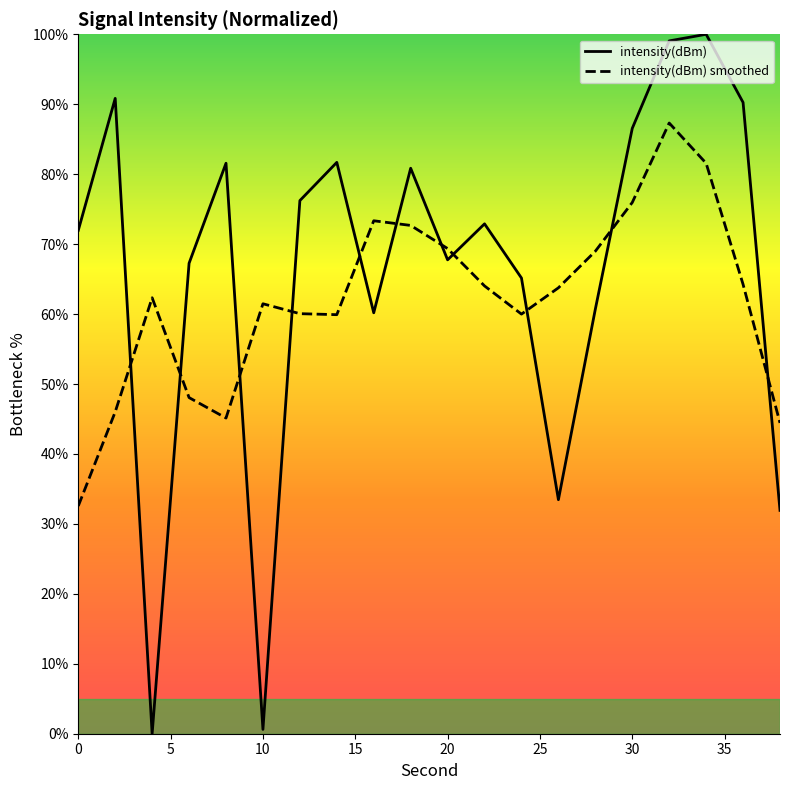

What is the difference between the maximum and minimum values in the intensity(dBm) smoothed series?

54.8